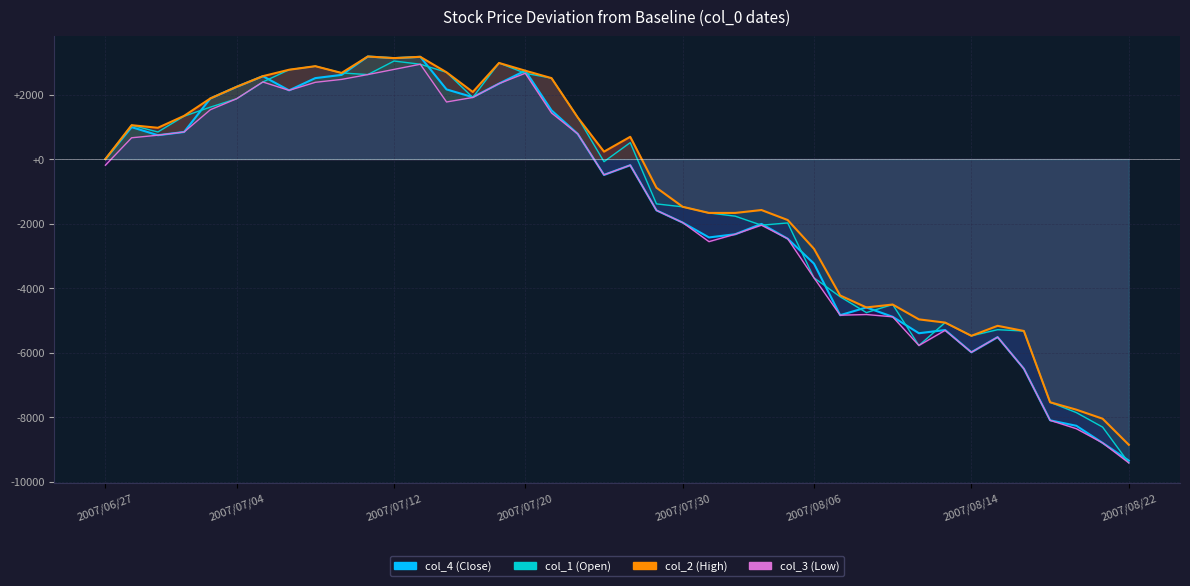

Which series has the widest spread of values?

col_4